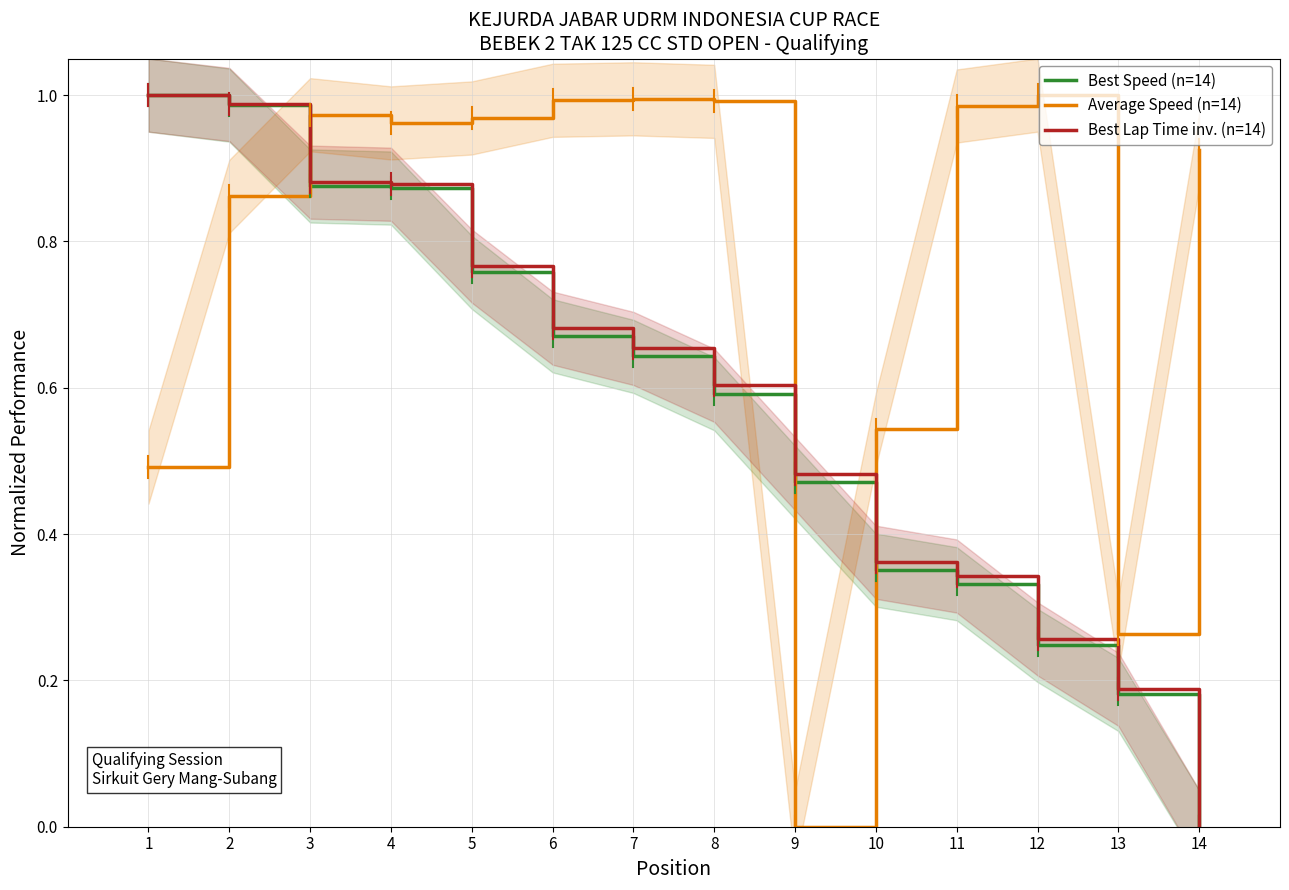

Does the chart display data point markers on the line(s)?

No